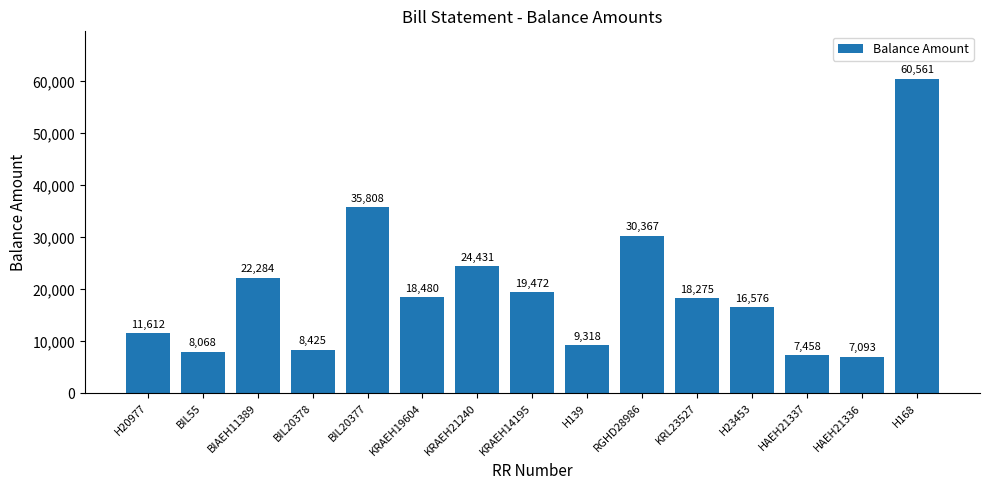

What is the difference between the maximum and minimum values?

53468